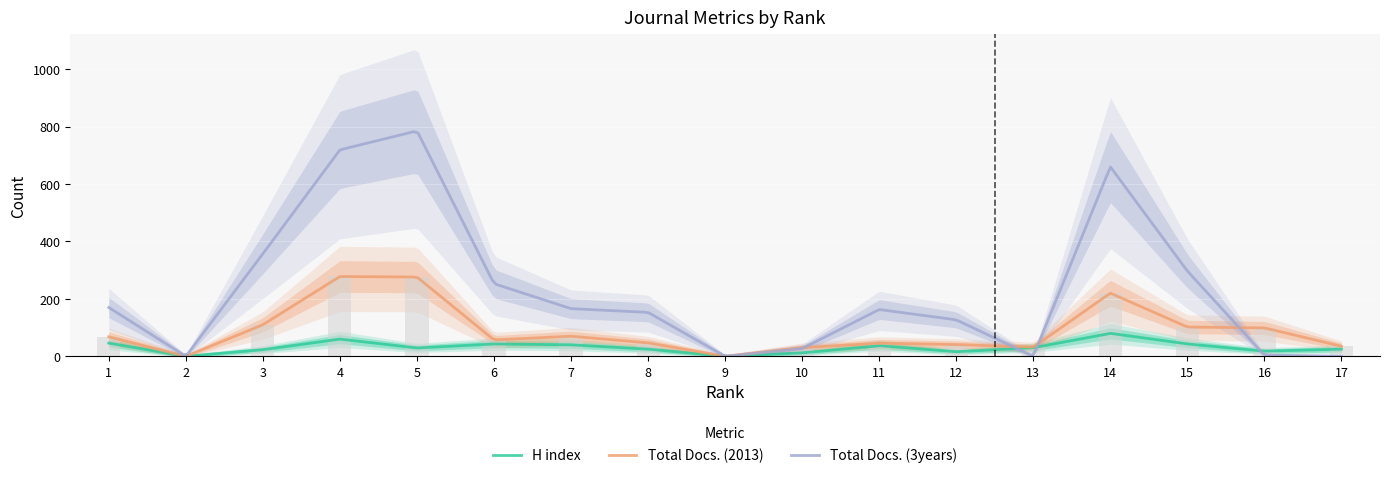

At which label does Total Docs. (2013) first exceed 57?

1